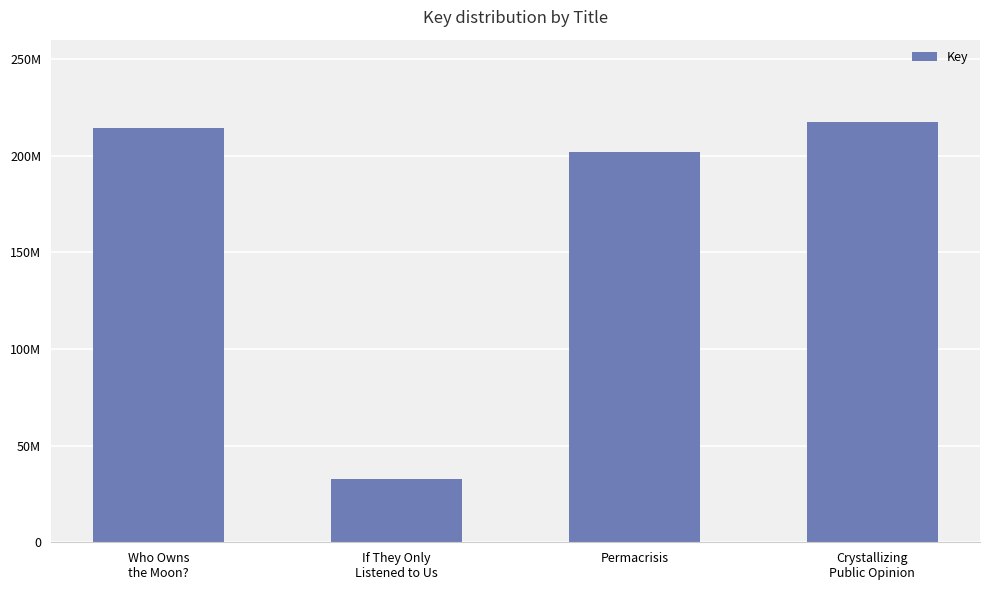

Reading left to right, list all the values displayed in this chart.

214435226	32640526	201855847	217412582